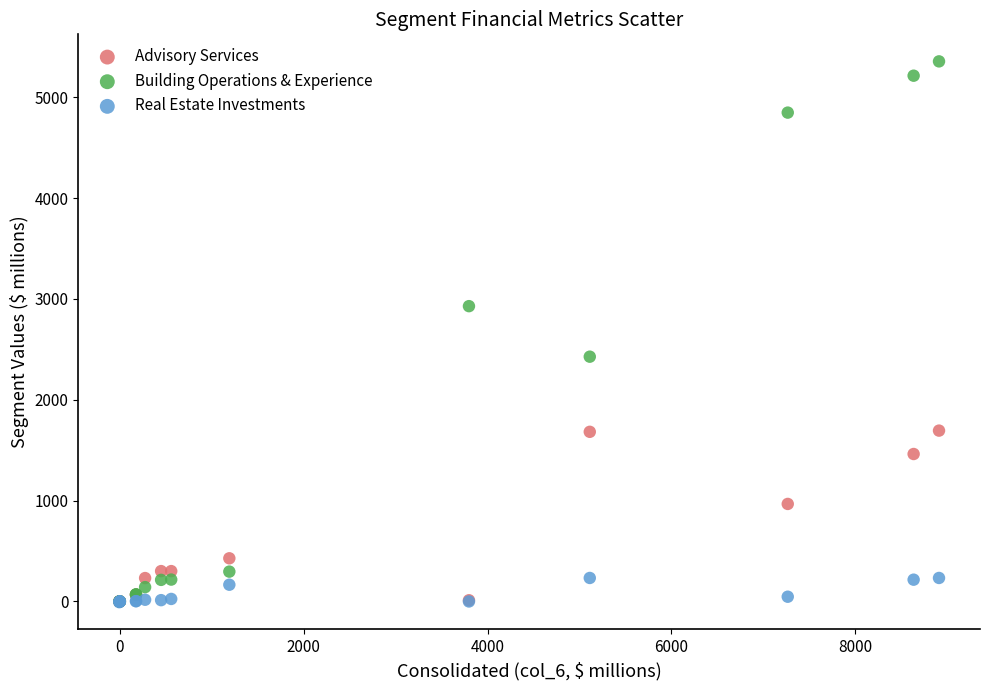

In the Advisory Services series, what Y value is closest to 847?

967